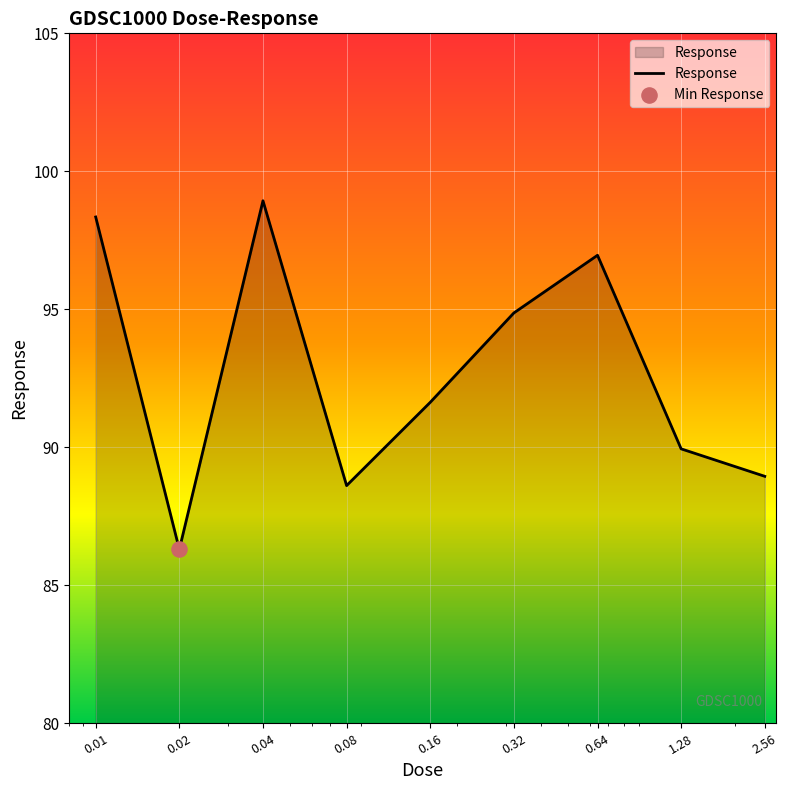

What is the smallest value displayed?

86.3